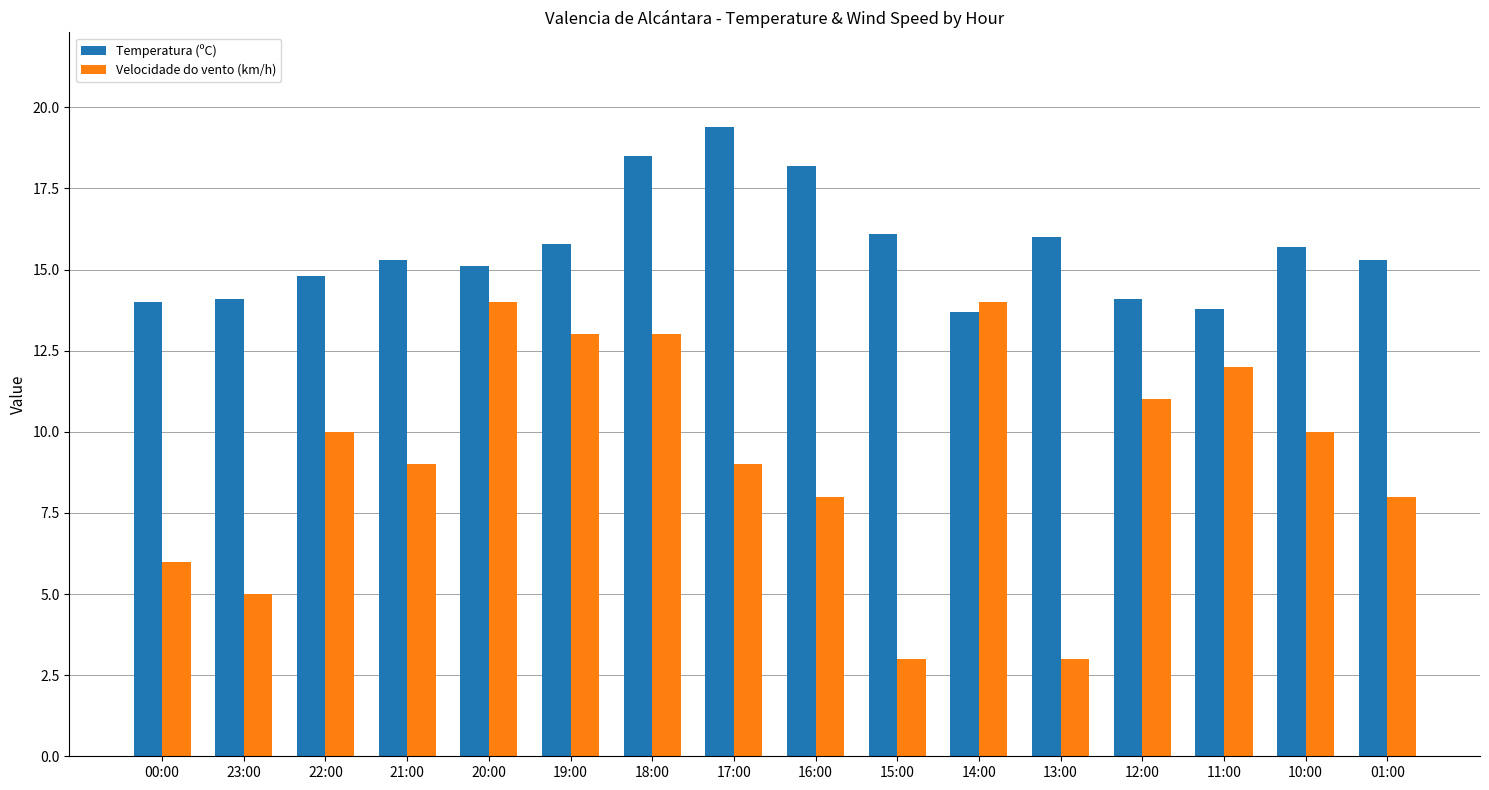

At which category is the sum across all series the highest?

18:00